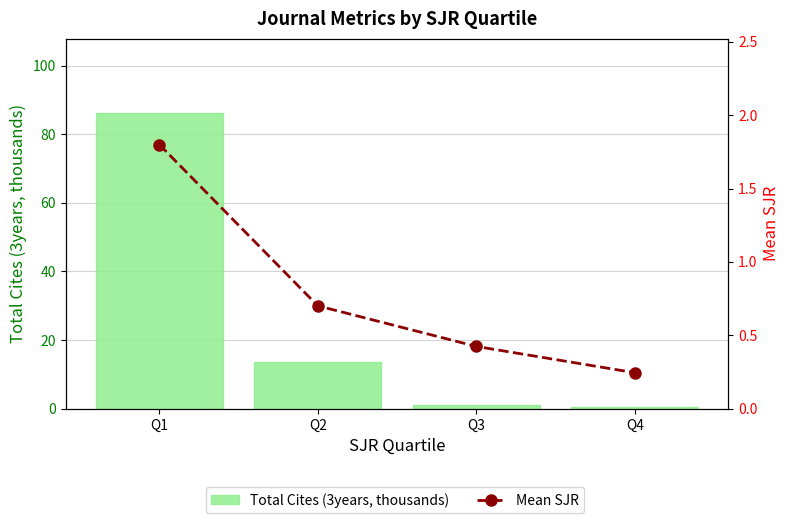

Reading right to left, transcribe all the data shown in this chart.

Total Cites (3years, thousands): Q4=0.5	Q3=1.2	Q2=13.6	Q1=86.3
Mean SJR: Q4=0.2	Q3=0.4	Q2=0.7	Q1=1.8